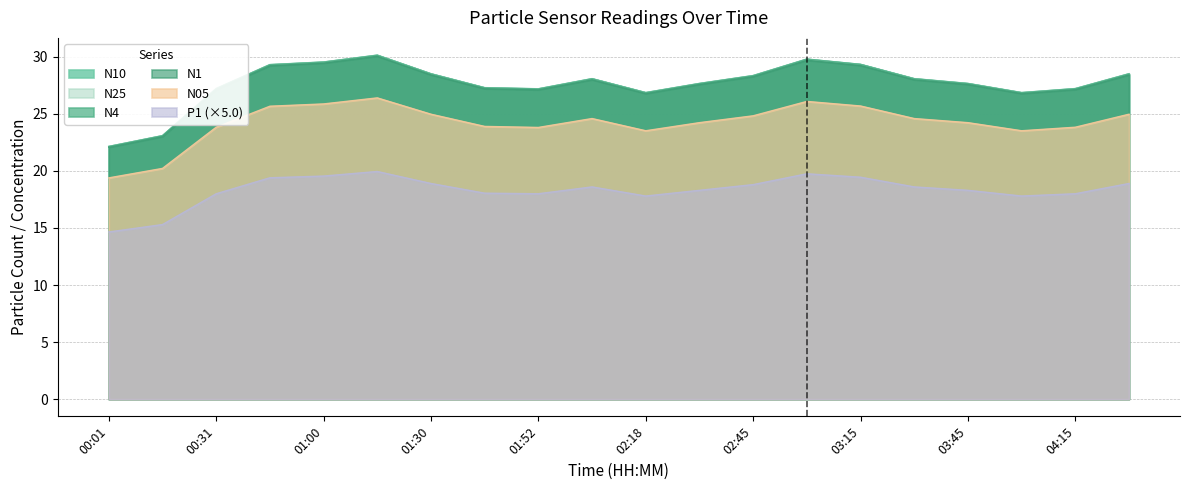

At which category is the sum across all series the highest?

01:15